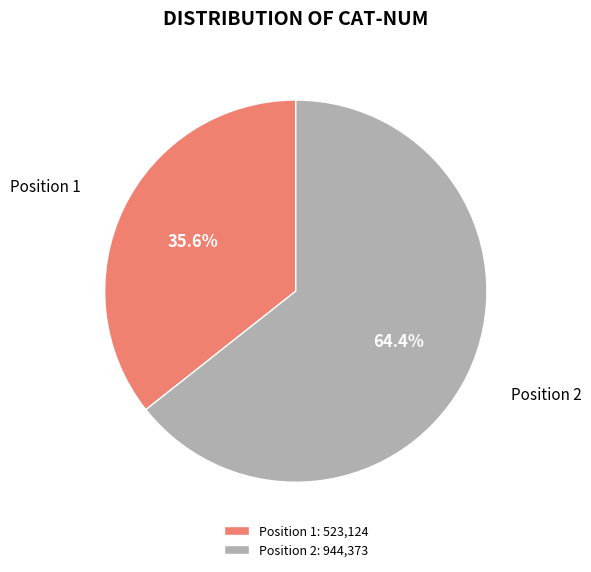

Which slice represents more than half of the pie?

Position 2